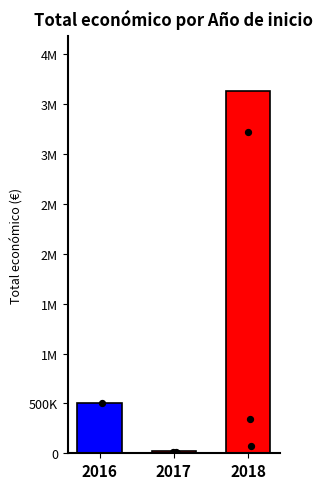

What is the change in value from 2016 to 2017?

-482036